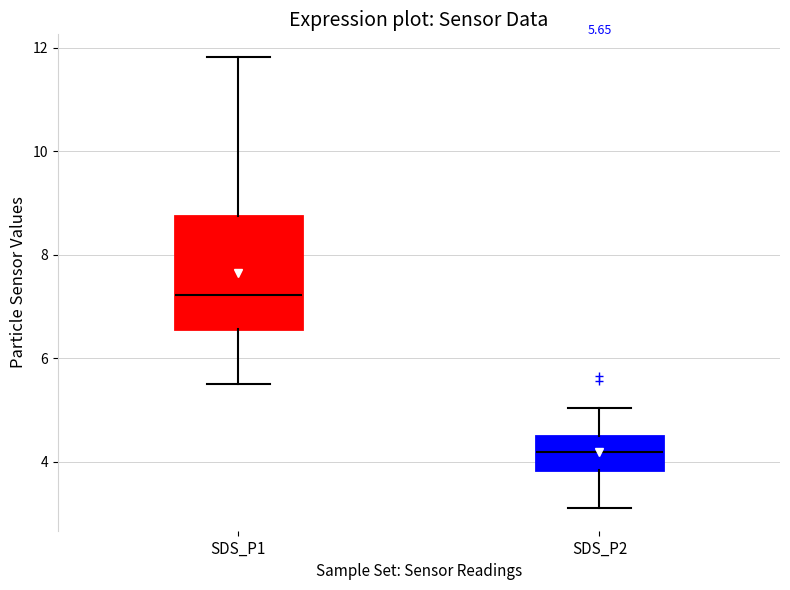

Which box's median line is the lowest?

SDS_P2